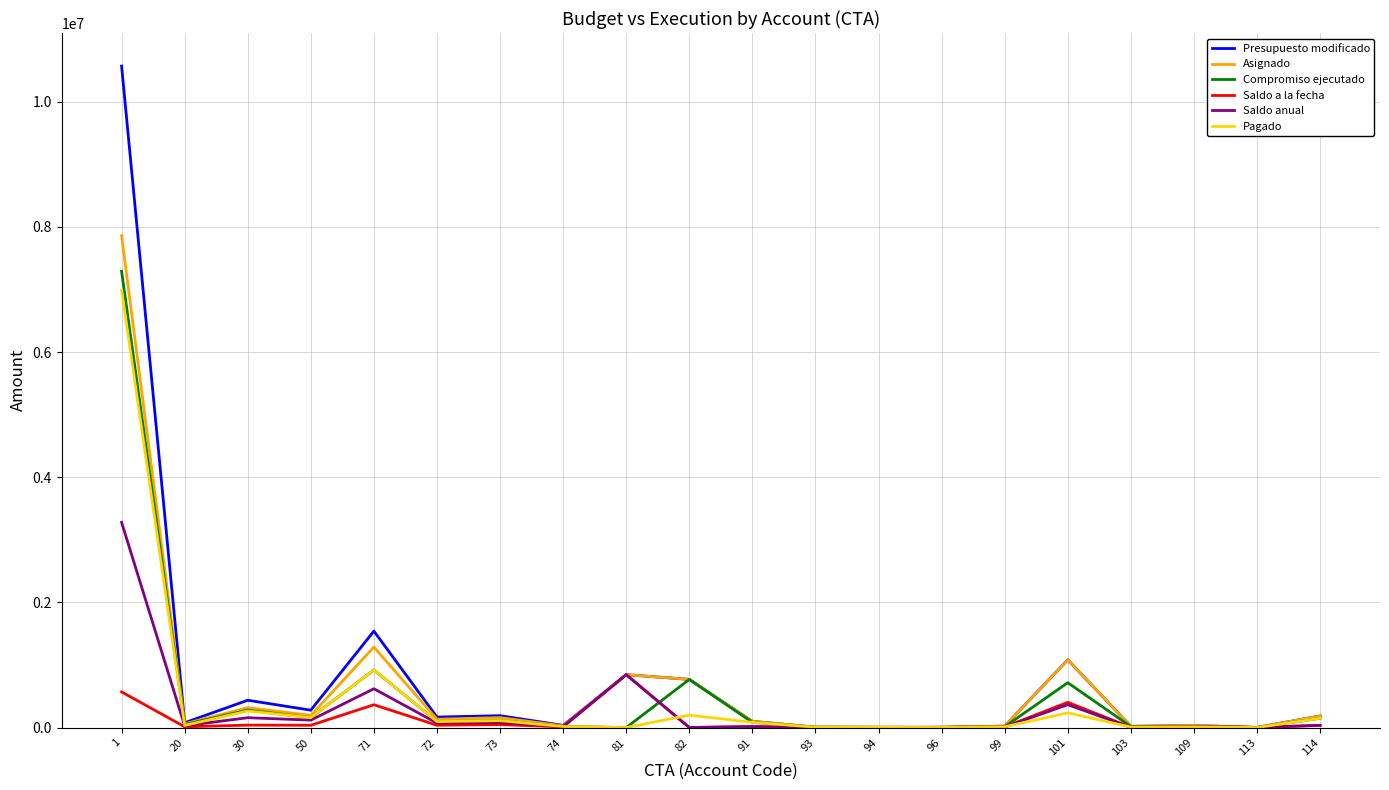

In Saldo anual, how many points are higher than both neighbors (excluding endpoints)?

7